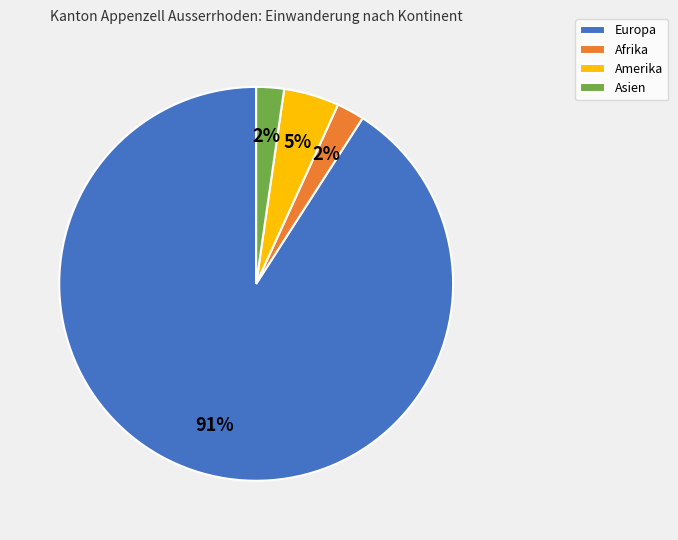

Which has a higher value, Europa or Amerika?

Europa